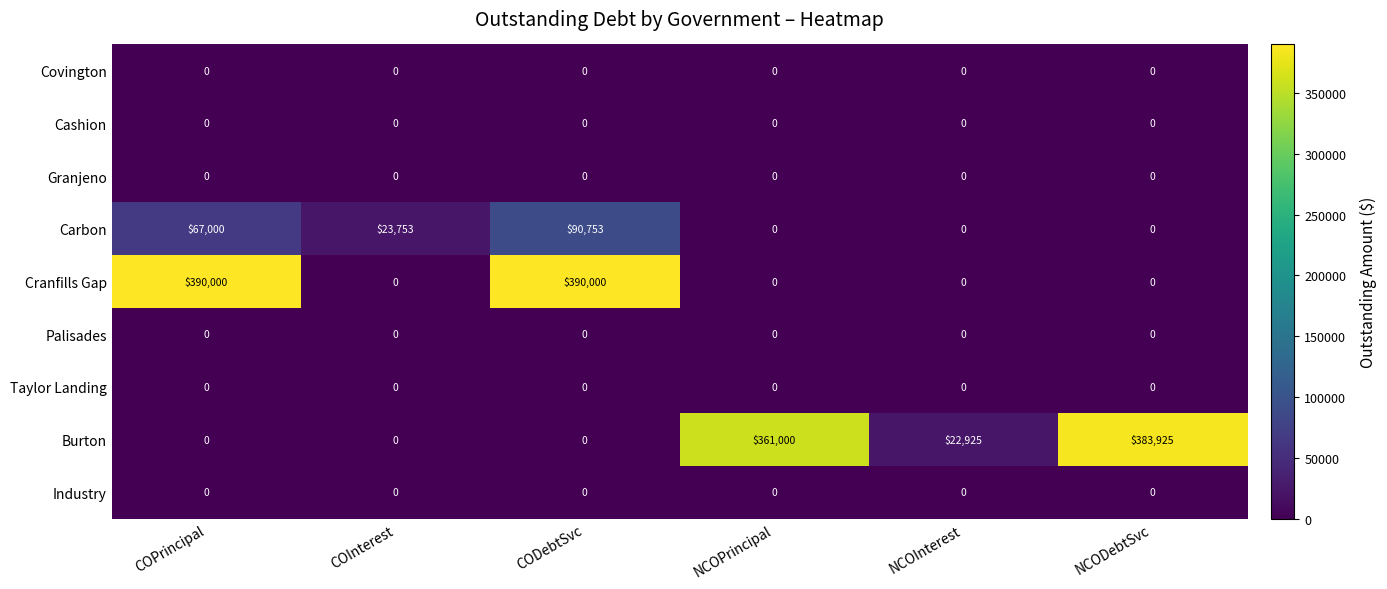

Which series has the largest range (max minus min)?

Cranfills Gap